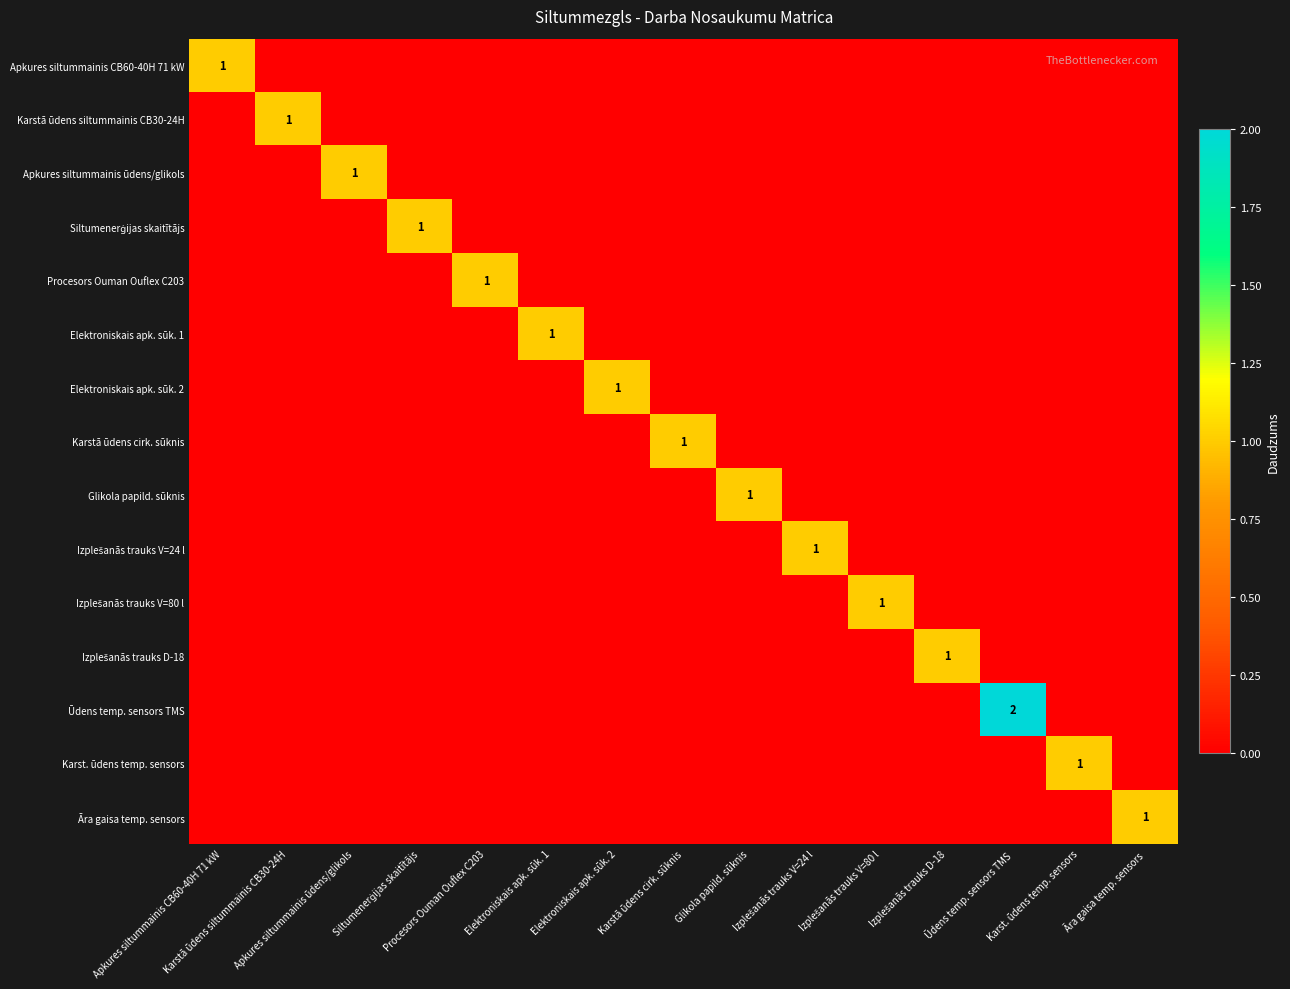

What is the difference between the highest and lowest values at Izplešanās trauks V=24 l?

1